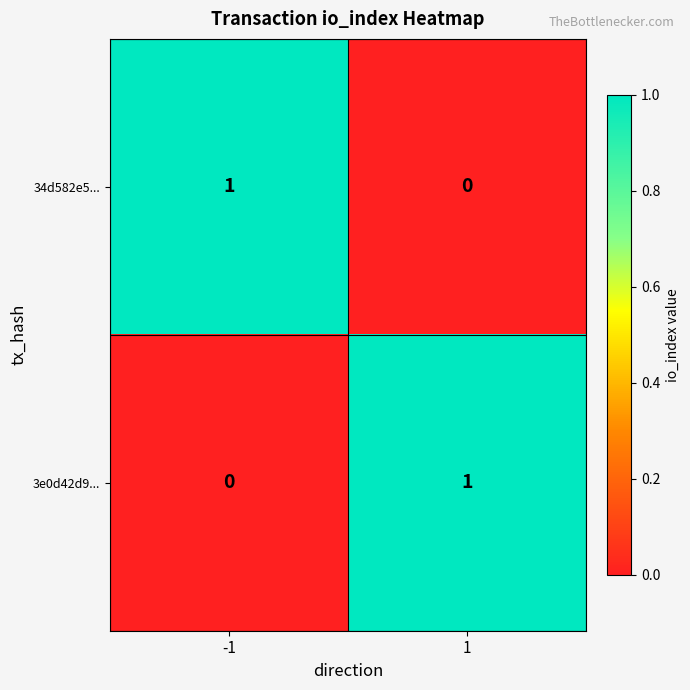

At 1, list the series in order from smallest to largest.

34d582e5..., 3e0d42d9...